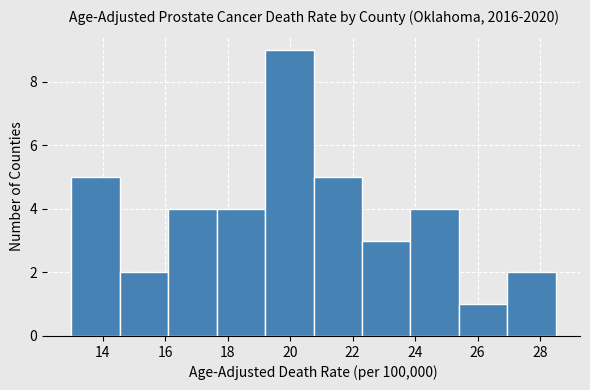

How tall is the bar that spans 16.10 to 17.65 on the x-axis? Neither the bar edges nor the heights are printed on the chart, so give them approximately, as read against the axes.

4